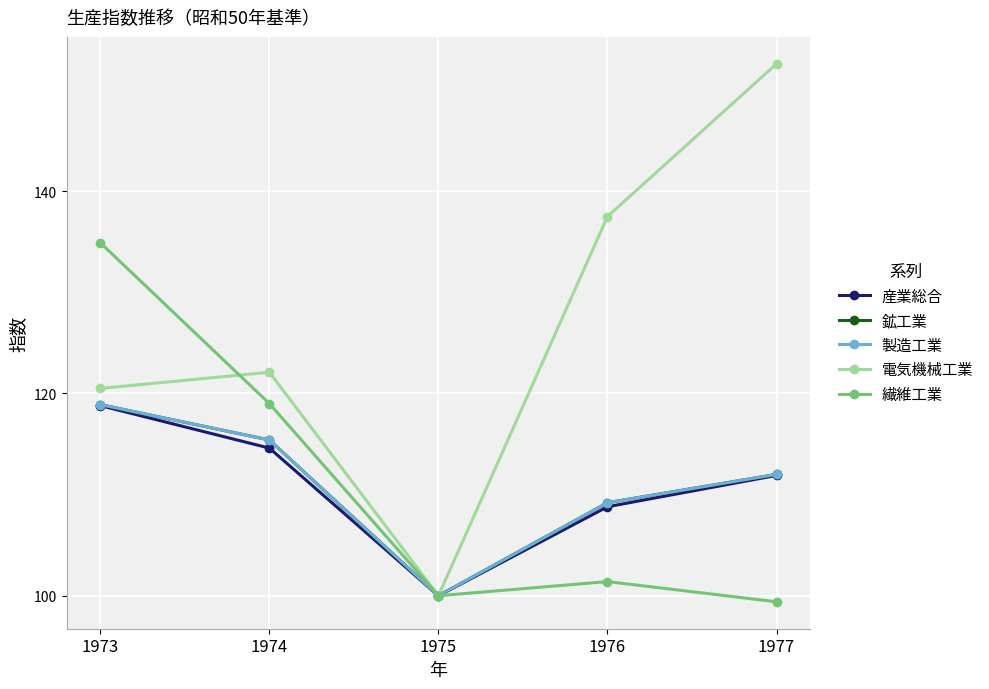

What is the average value of the 繊維工業 series?

110.9